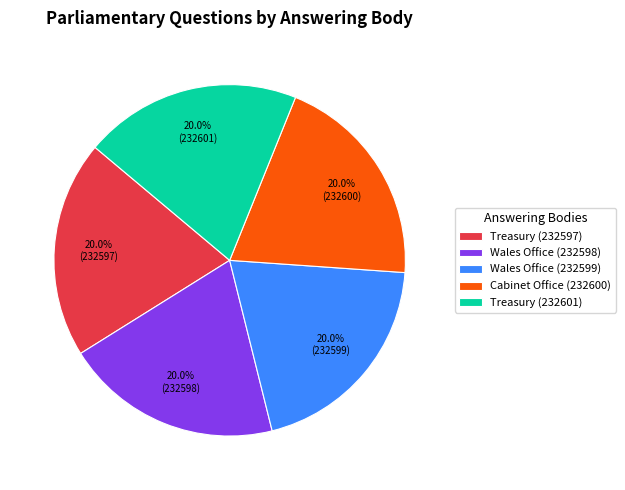

What is the ratio of the value at Cabinet Office (232600) to the value at Treasury (232597)?

1.0